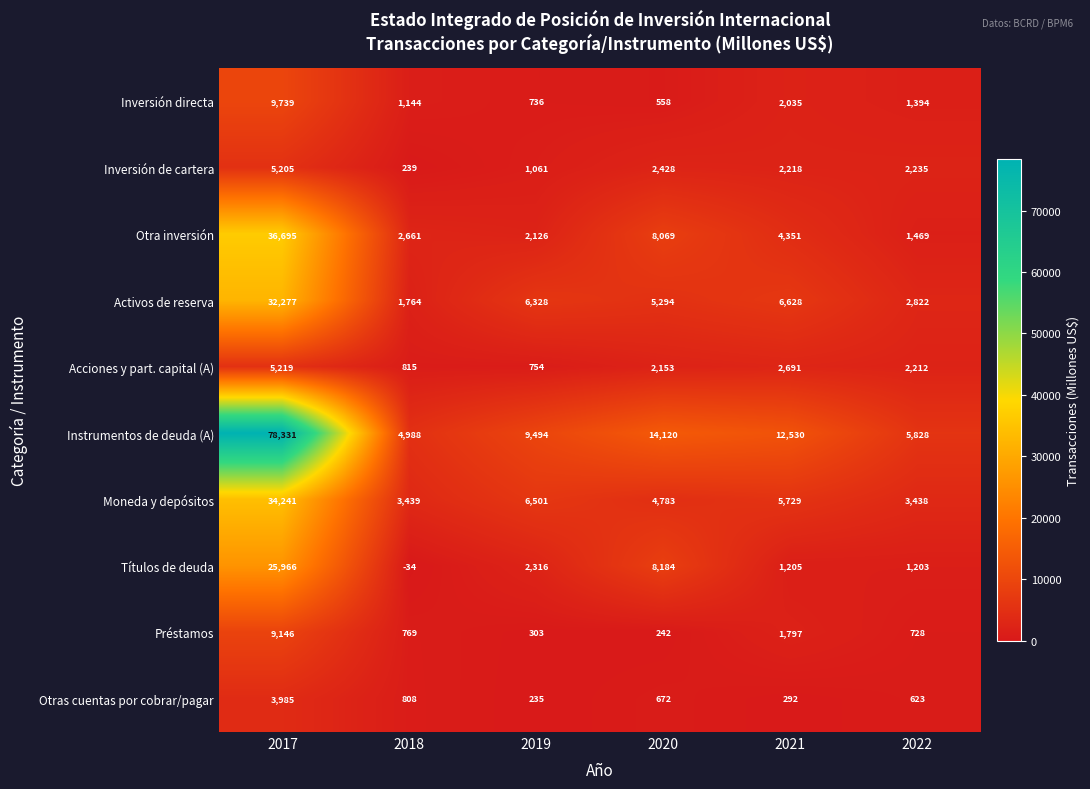

Which series has the largest total across all categories?

Instrumentos de deuda (A)